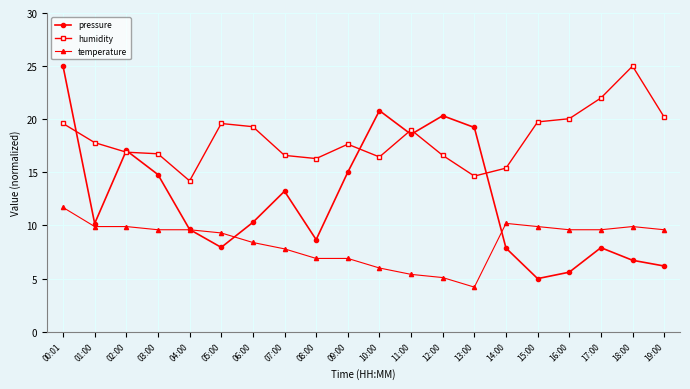

What is the total value across all series at 10:00?

43.3